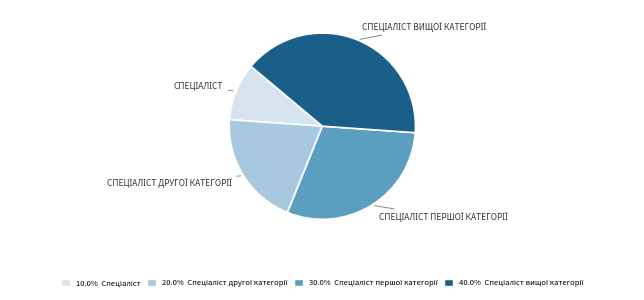

Does any single category account for the majority?

No